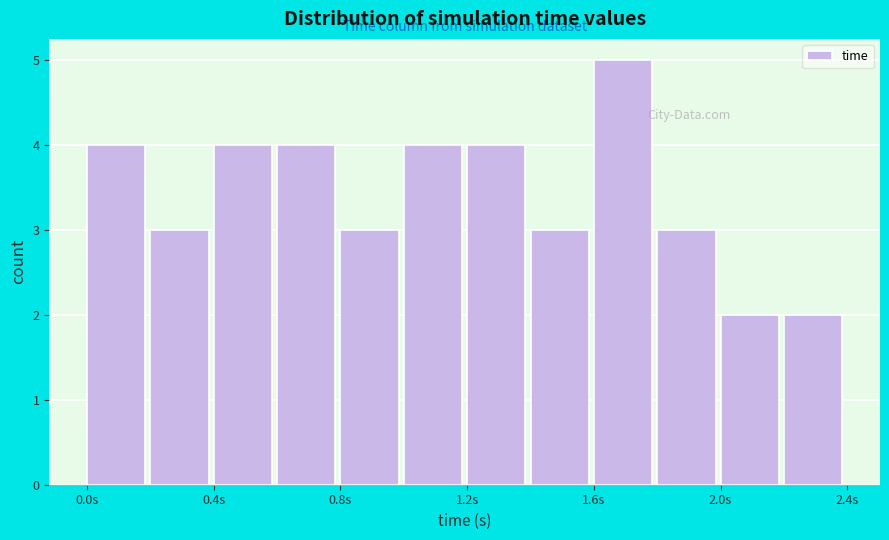

Reading left to right, list every bar in this chart as the range it spans on the x-axis followed by its height. Neither the bar edges nor the heights are printed on the chart, so give them approximately, as read against the axes.

0.0 to 0.2: 4
0.2 to 0.4: 3
0.4 to 0.6: 4
0.6 to 0.8: 4
0.8 to 1.0: 3
1.0 to 1.2: 4
1.2 to 1.4: 4
1.4 to 1.6: 3
1.6 to 1.8: 5
1.8 to 2.0: 3
2.0 to 2.2: 2
2.2 to 2.4: 2